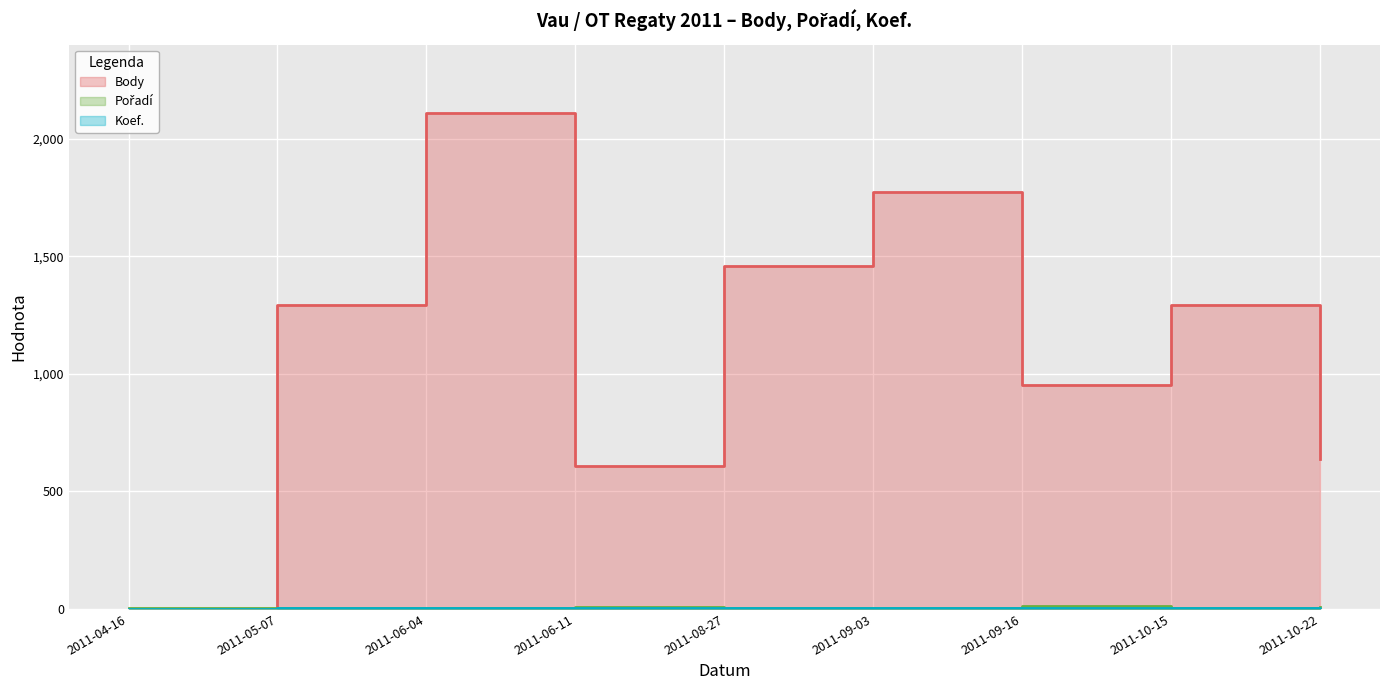

True or false: Koef. has a value of 6 at 2011-10-15.

False